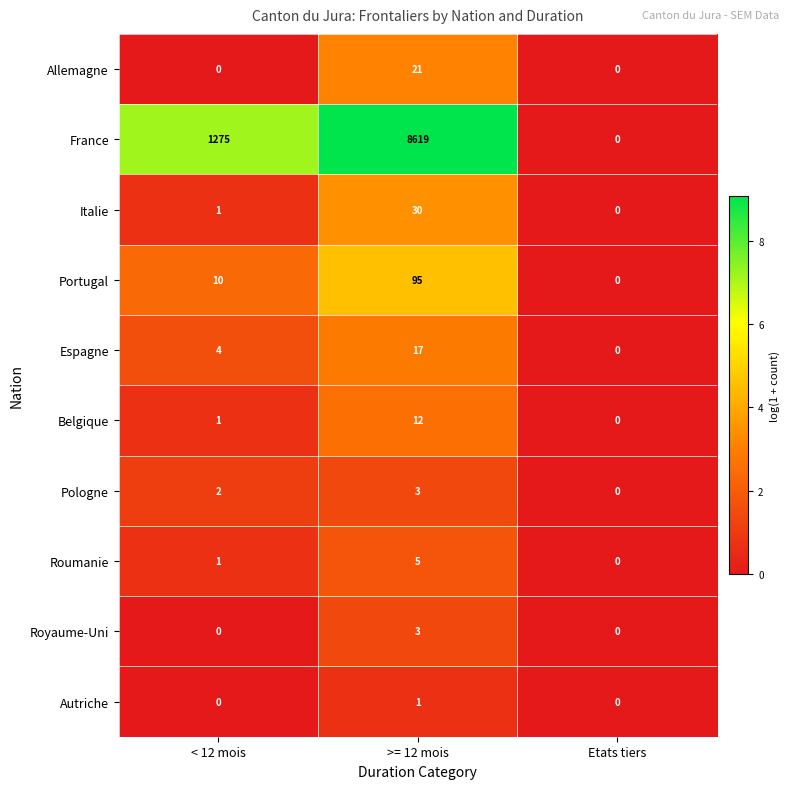

Reading right to left, what are all the values shown in this chart?

Allemagne: 0	21	0
France: 0	8619	1275
Italie: 0	30	1
Portugal: 0	95	10
Espagne: 0	17	4
Belgique: 0	12	1
Pologne: 0	3	2
Roumanie: 0	5	1
Royaume-Uni: 0	3	0
Autriche: 0	1	0